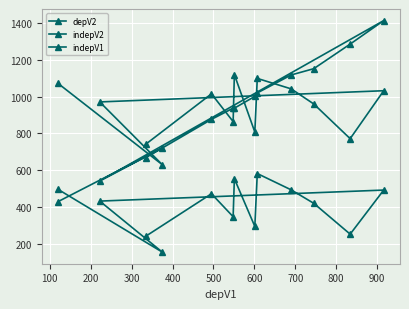

What is the value of the depV2 point at the 10th from the left?

491